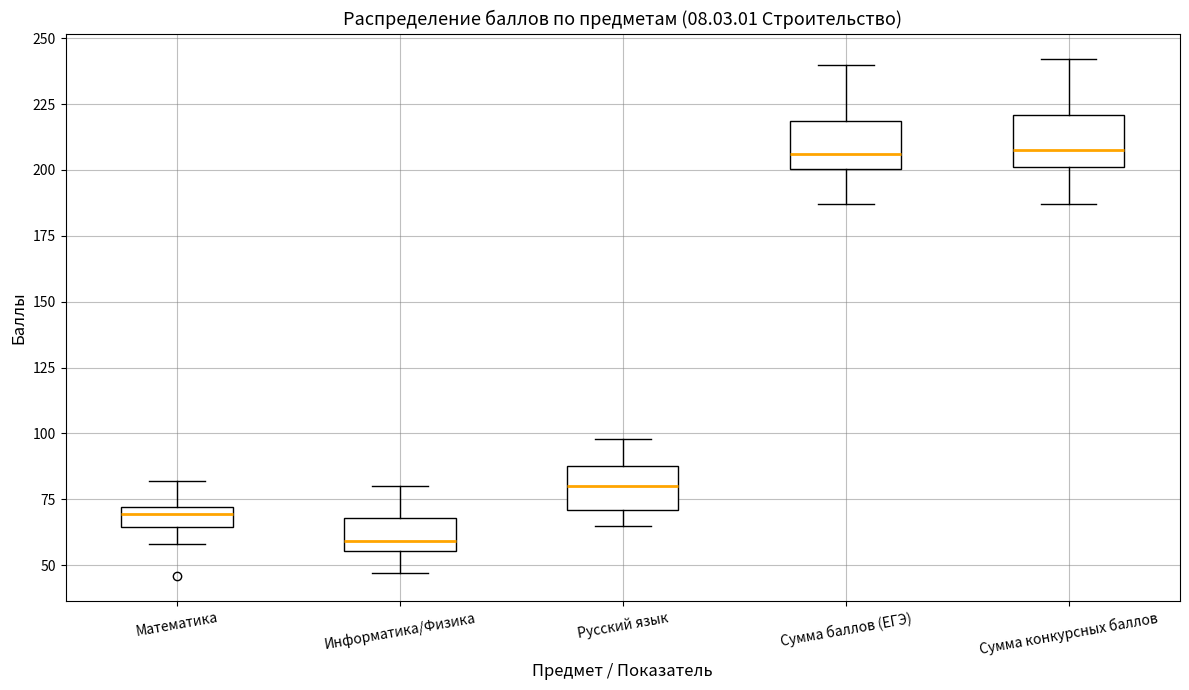

Reading left to right, transcribe this box plot: for each box, give where its median line is, the range the box spans, and where its two whiskers end, as read against the y-axis. The values are not printed on the chart, so give them approximately, as read against the axis.

Математика: median 70 (just below the box's upper edge), box 65 to 70, whiskers 60 to 80
Информатика/Физика: median 60, box 55 to 70, whiskers 45 to 80
Русский язык: median 80, box 70 to 90, whiskers 65 to 100
Сумма баллов (ЕГЭ): median 205, box 200 to 220, whiskers 185 to 240
Сумма конкурсных баллов: median 210, box 200 to 220, whiskers 185 to 240